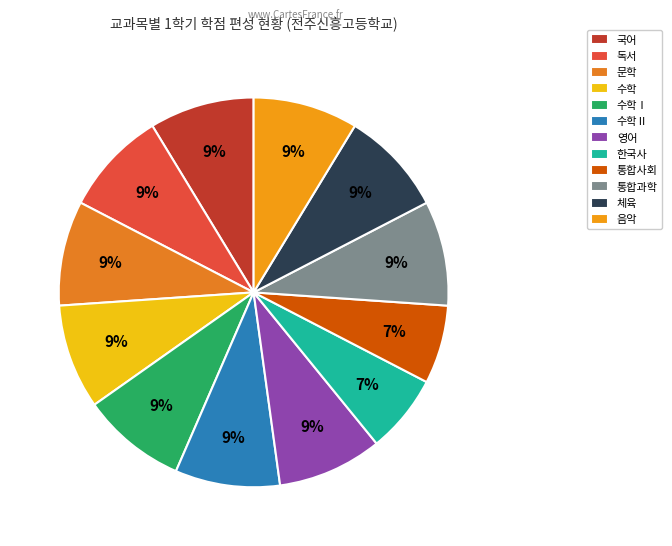

Does 국어 represent more than half of the total?

No